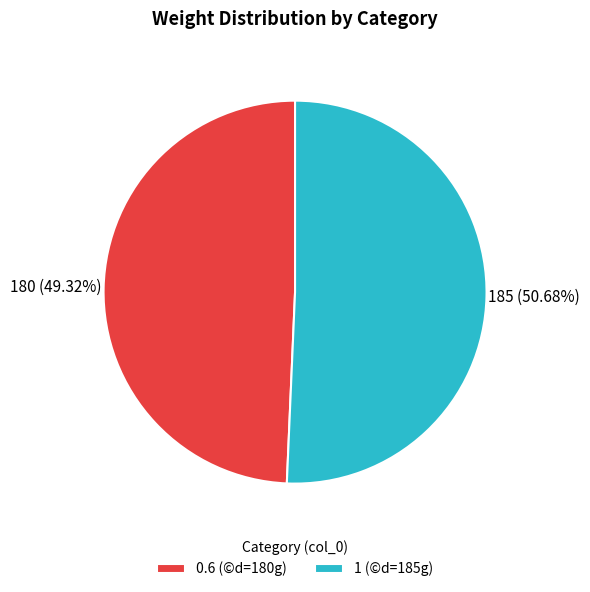

Rank the categories by value from lowest to highest.

0.6, 1